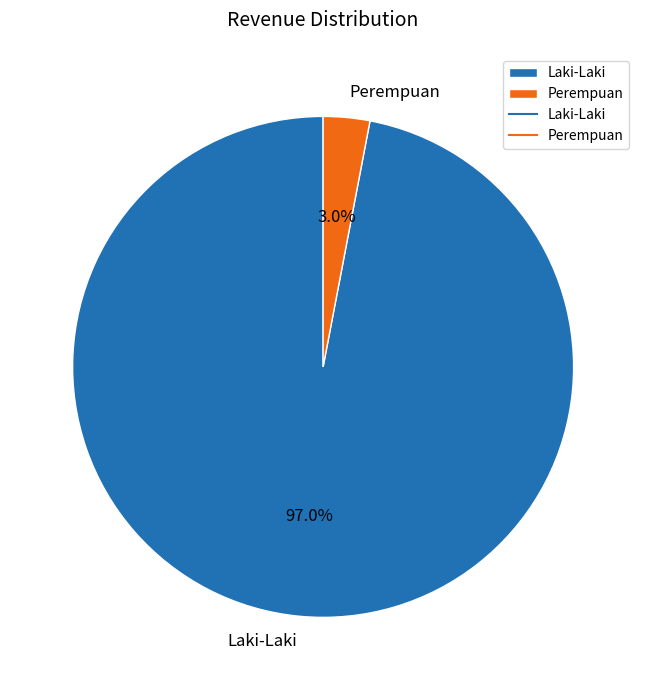

How many slices are in this pie chart?

2